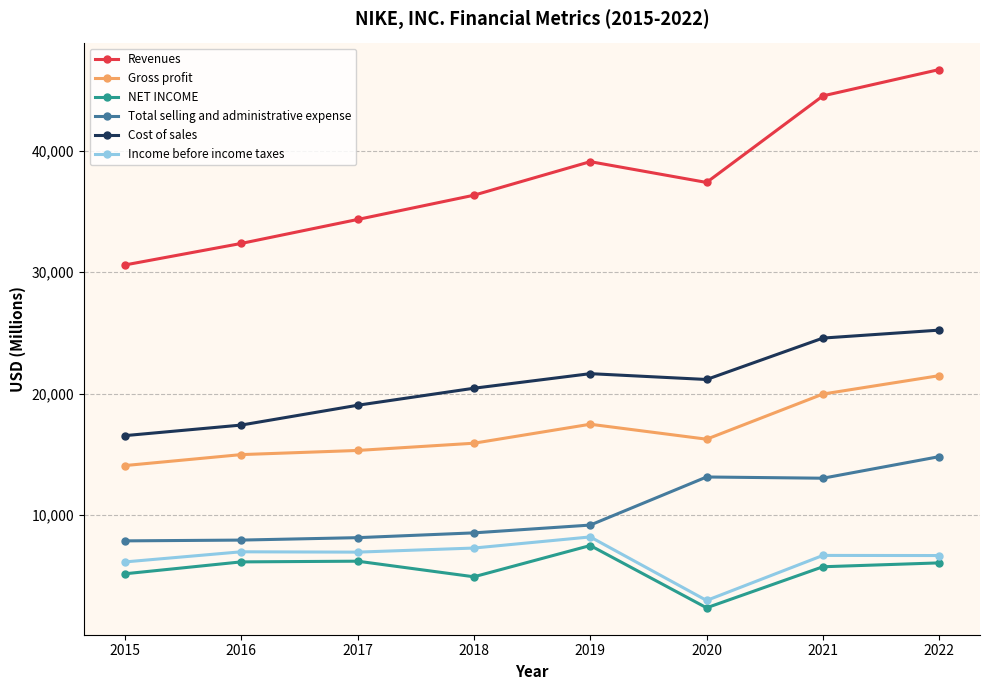

Which category has the highest value in the NET INCOME series?

2019